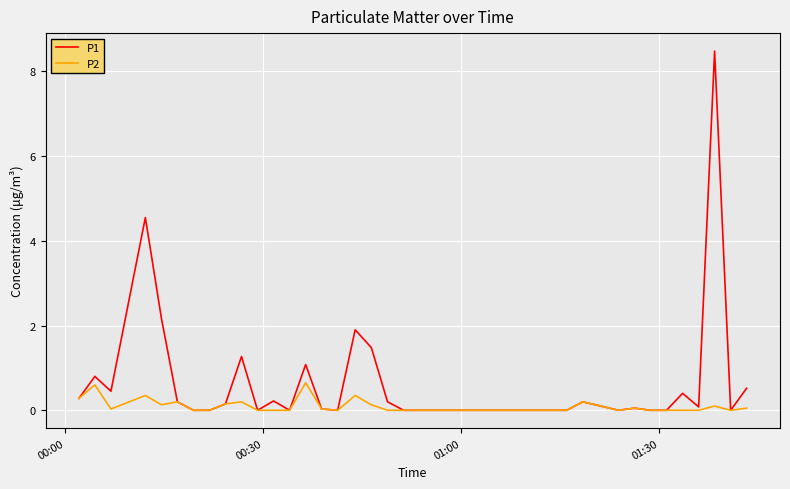

Is this an area chart (filled region under the line)?

No